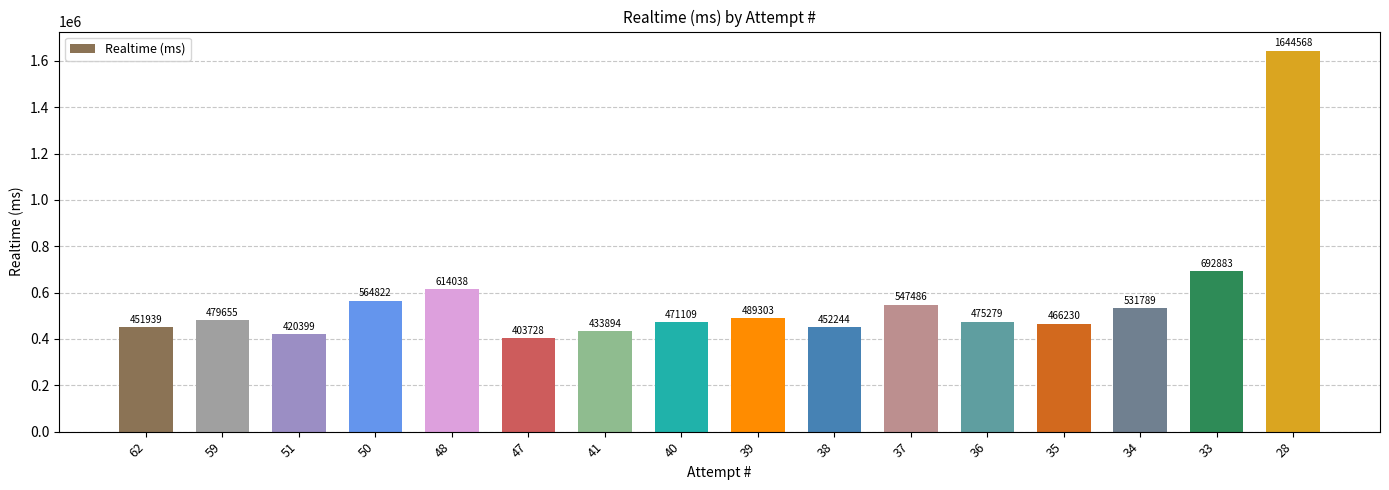

Reading left to right, transcribe all the data shown in this chart.

451939	479655	420399	564822	614038	403728	433894	471109	489303	452244	547486	475279	466230	531789	692883	1644568